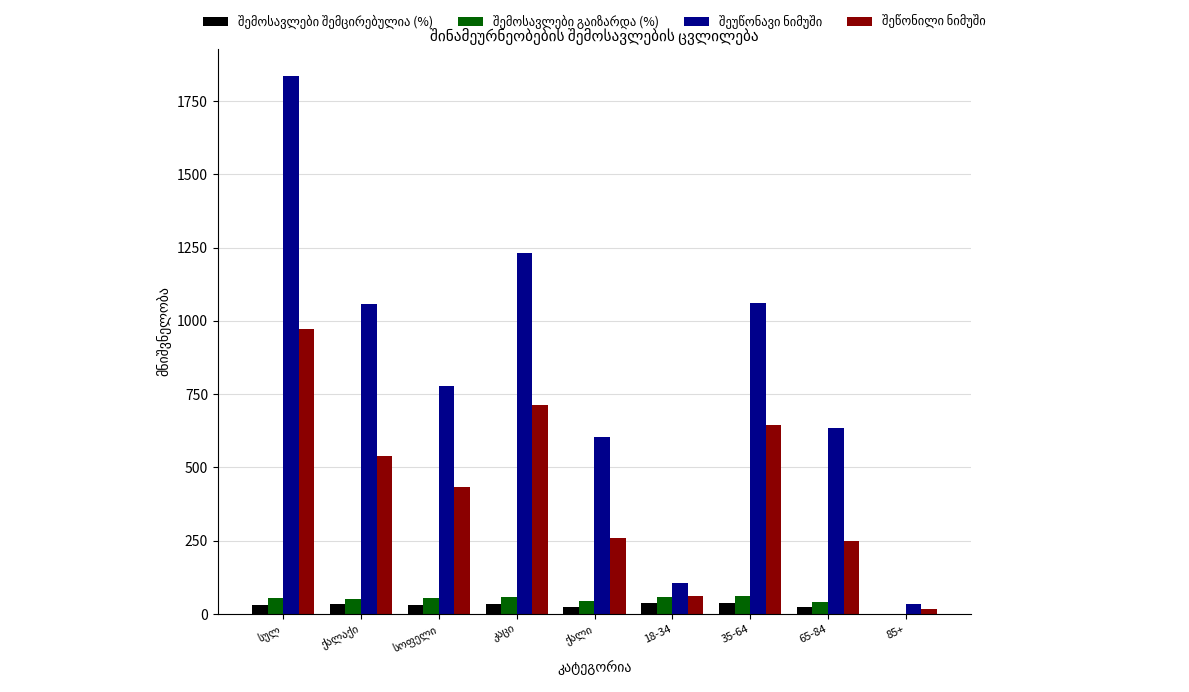

Does the chart contain stacked bars?

No